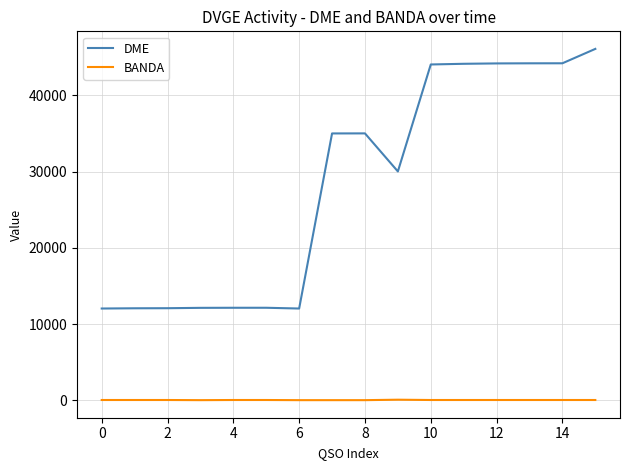

True or false: DME and BANDA intersect in this chart.

False